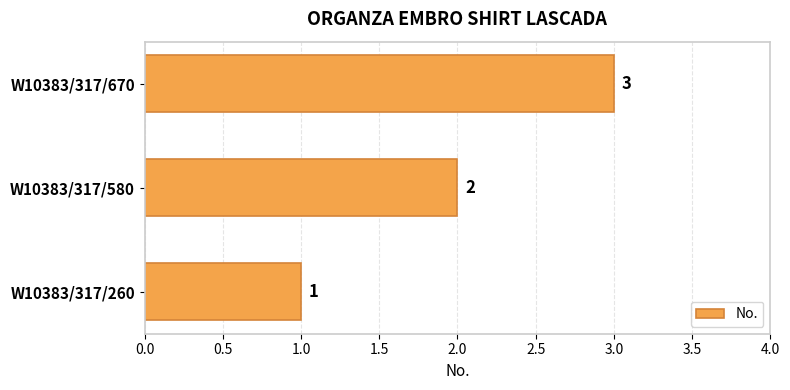

List the labels in order of value, largest first.

W10383/317/670, W10383/317/580, W10383/317/260